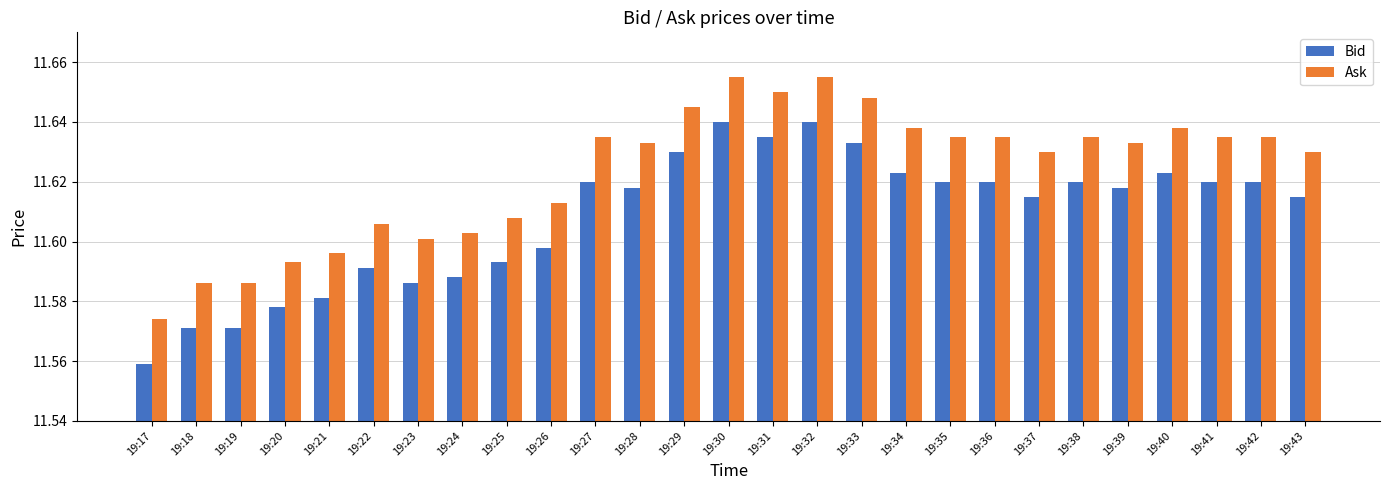

Where is Ask nearest to the value 11?

19:17